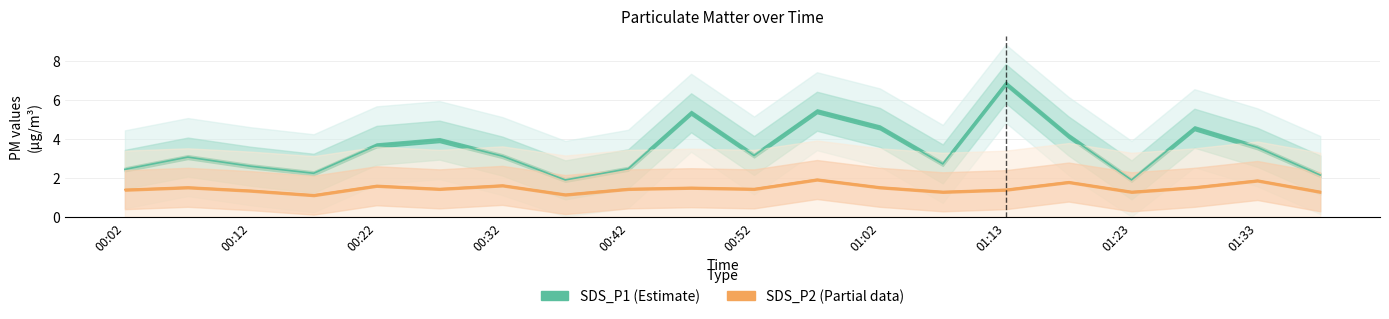

Which series has the largest range (max minus min)?

SDS_P1